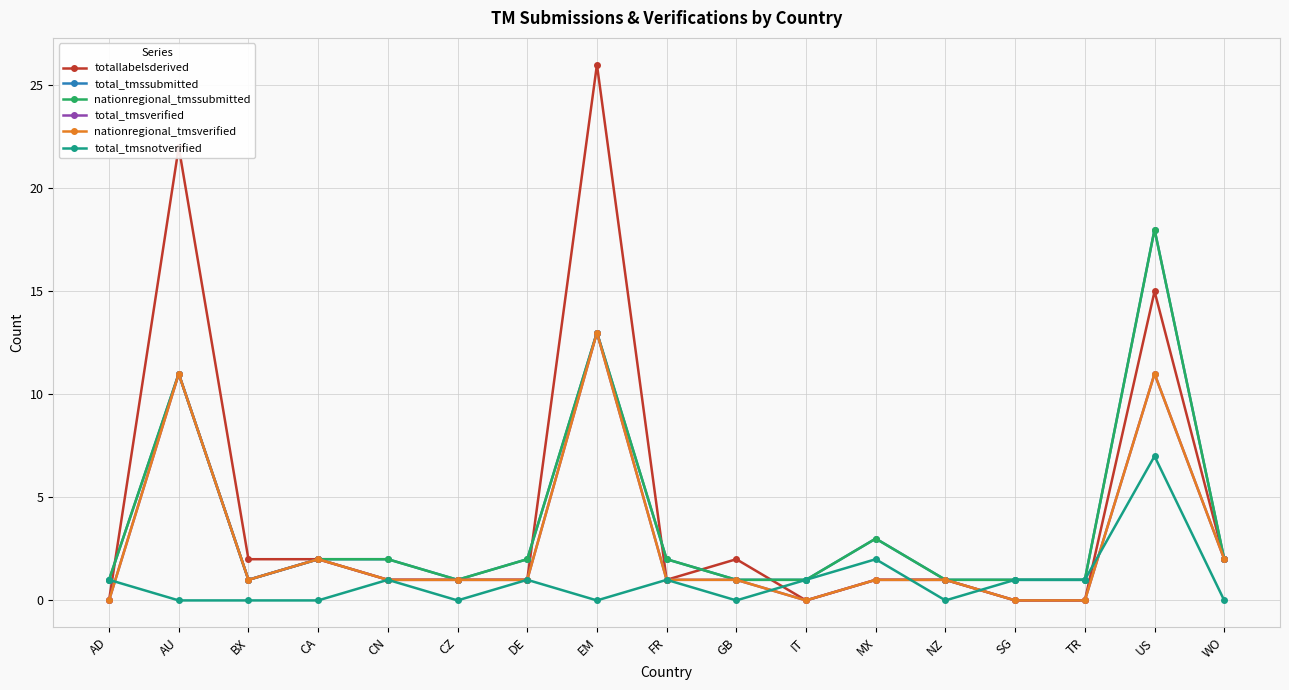

What is the difference between the total_tmsverified values at AD and NZ?

1